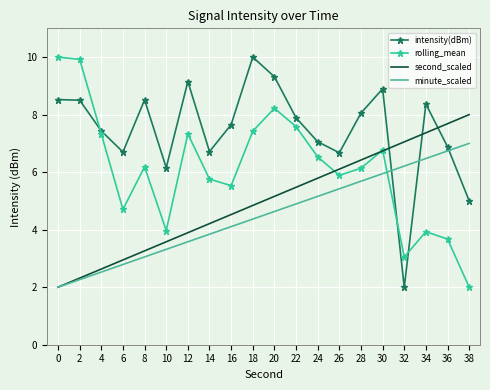

The value of second_scaled at 28 is 6.4. True or false?

True